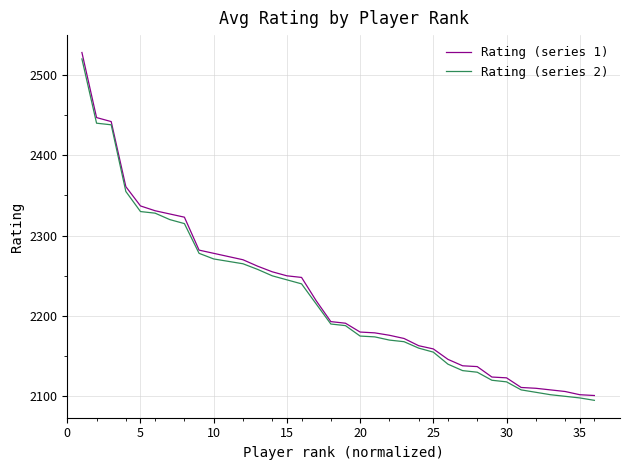

What is the difference between the second highest and minimum values in the Rating (series 2) series?

345